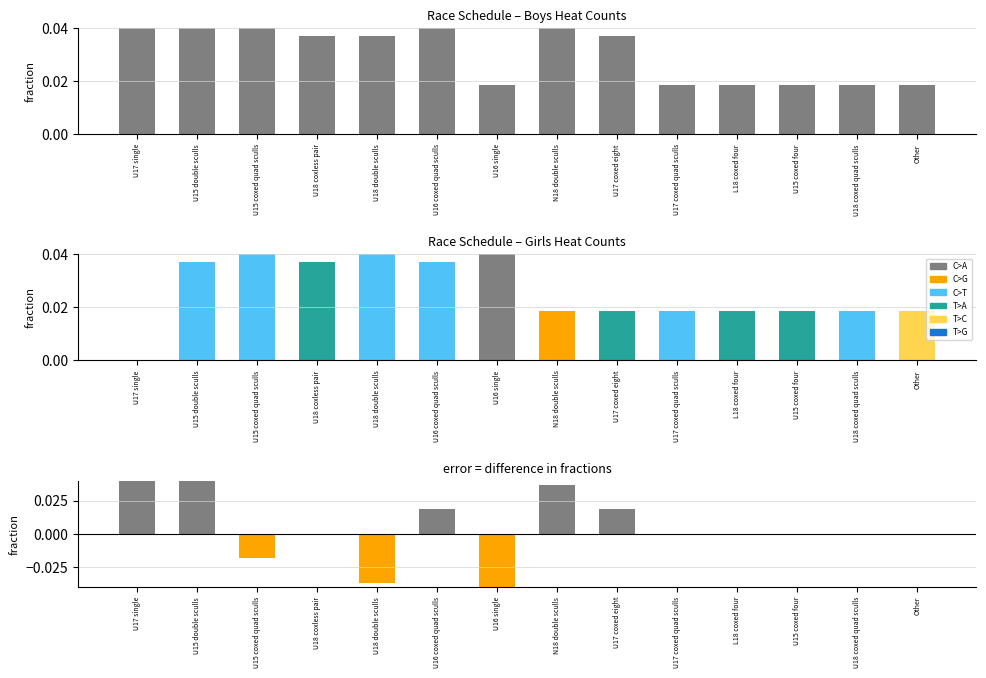

Which series has the widest spread of values?

Difference (Boys - Girls)